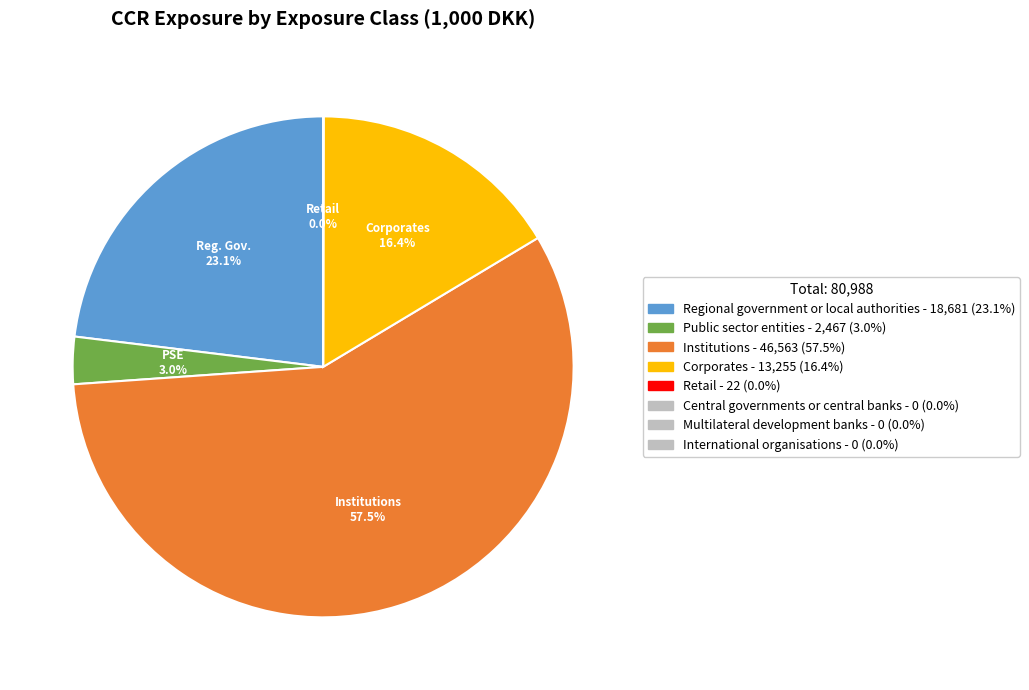

Is there a majority slice in this chart?

Yes